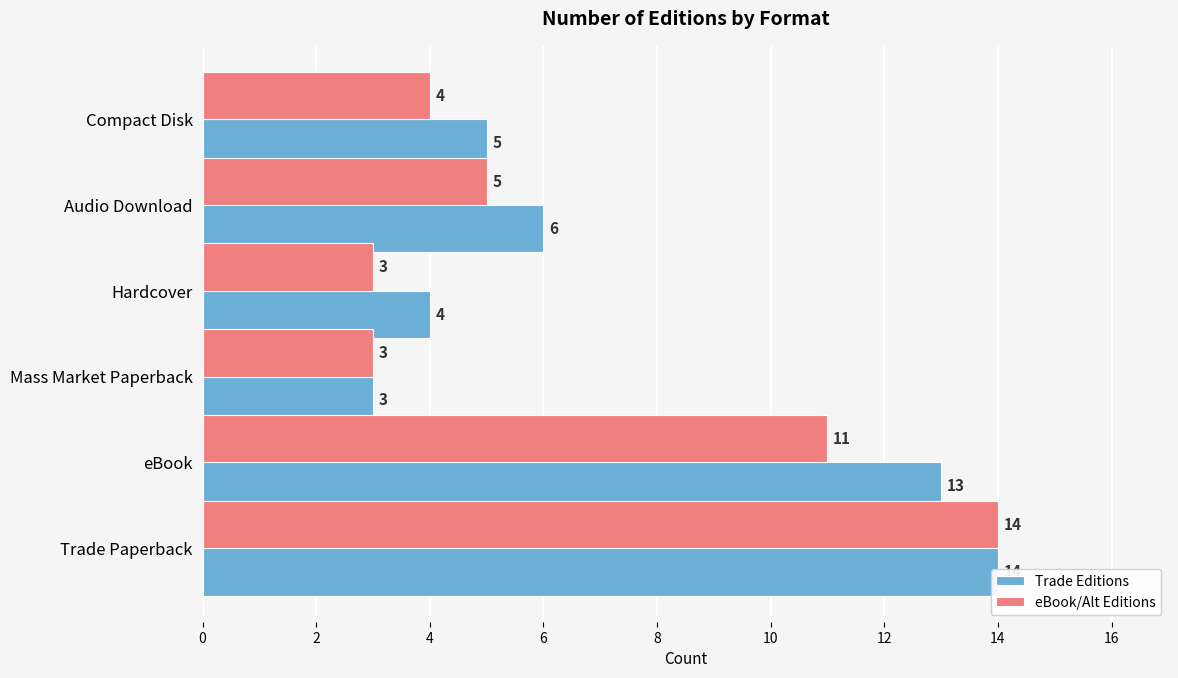

Rank the series by their average value, from lowest to highest.

eBook/Alt Editions, Trade Editions